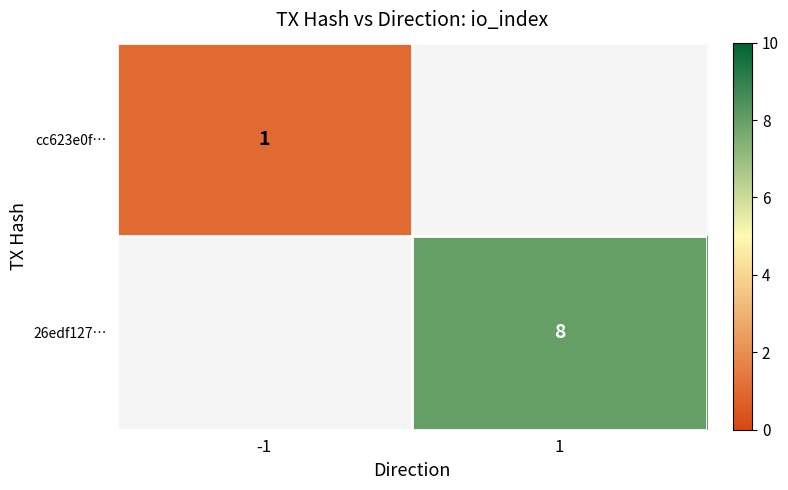

Is it true that cc623e0f… equals 2 at -1?

False